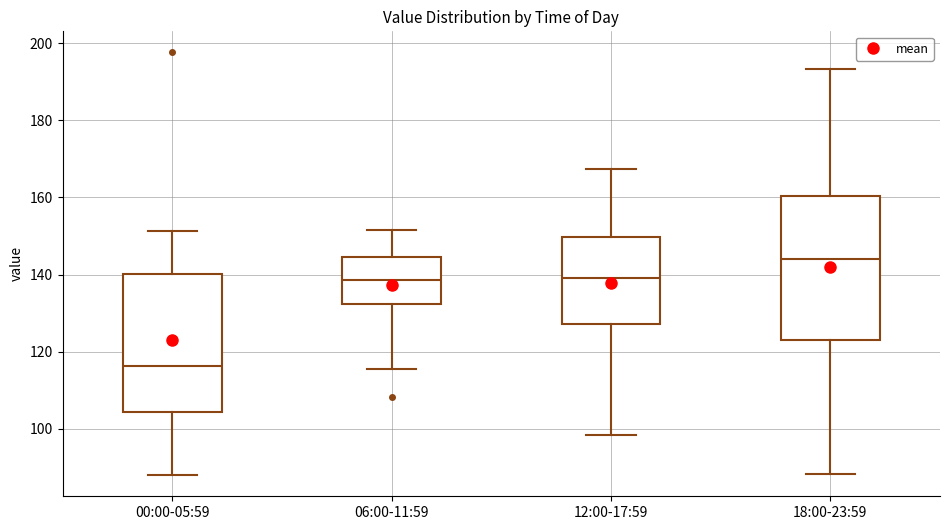

Reading left to right, transcribe this box plot: for each box, give where its median line is, the range the box spans, and where its two whiskers end, as read against the y-axis. The values are not printed on the chart, so give them approximately, as read against the axis.

00:00-05:59: median 116, box 104 to 140, whiskers 88 to 152
06:00-11:59: median 138, box 132 to 144, whiskers 116 to 152
12:00-17:59: median 140, box 128 to 150, whiskers 98 to 168
18:00-23:59: median 144, box 124 to 160, whiskers 88 to 194